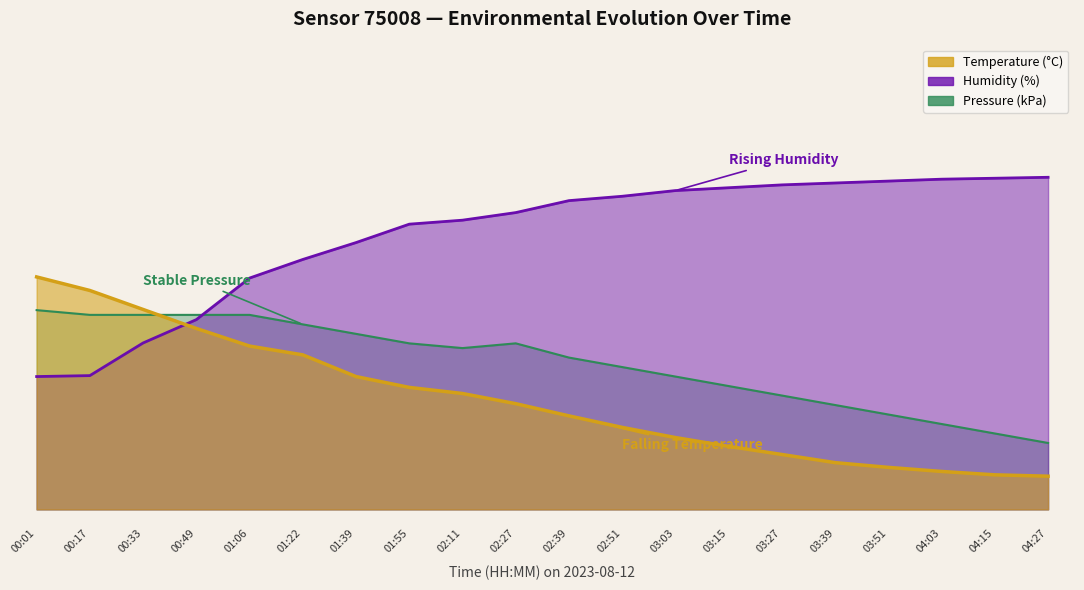

What is the total value across all series at 03:39?

71.9